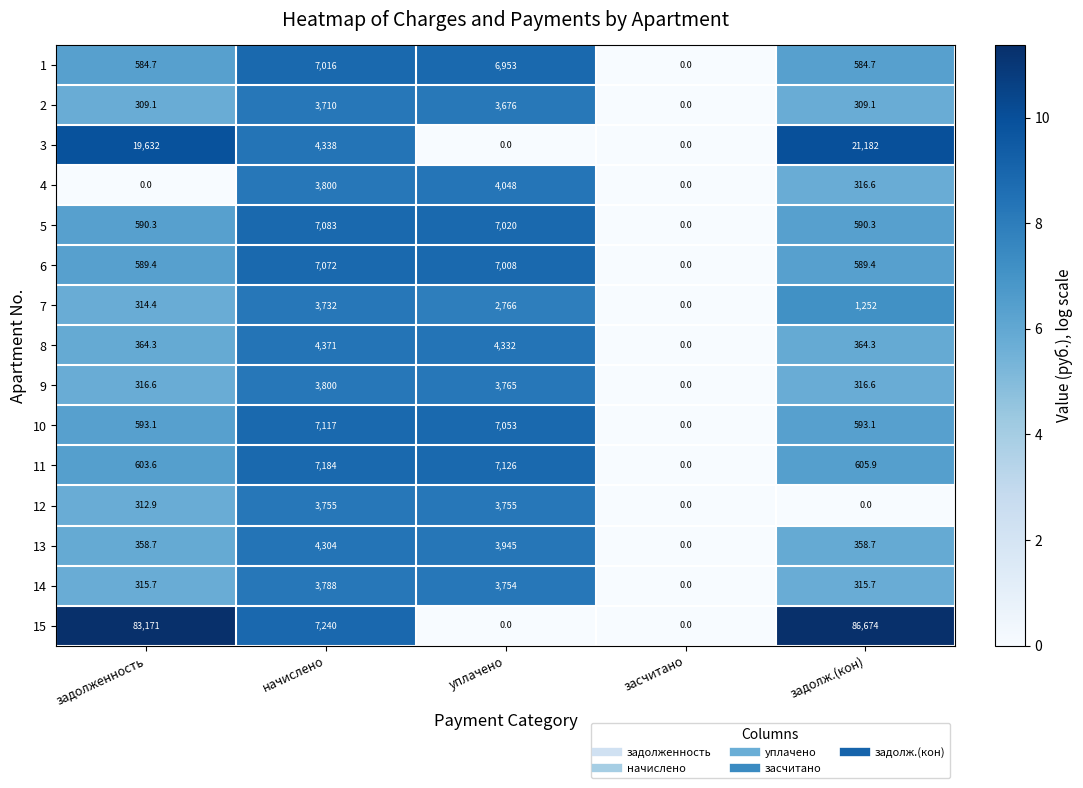

List the series in order of their peak value, lowest first.

2, 7, 12, 14, 9, 4, 13, 8, 1, 6, 5, 10, 11, 3, 15